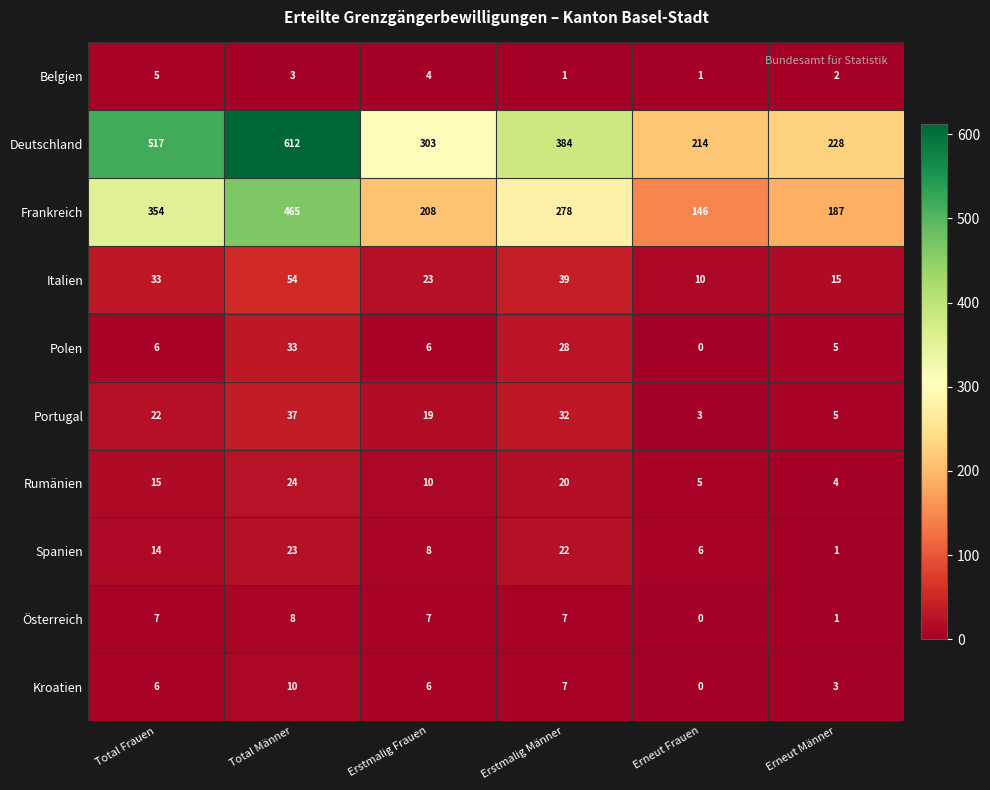

Which category has the highest value across all series?

Total Männer